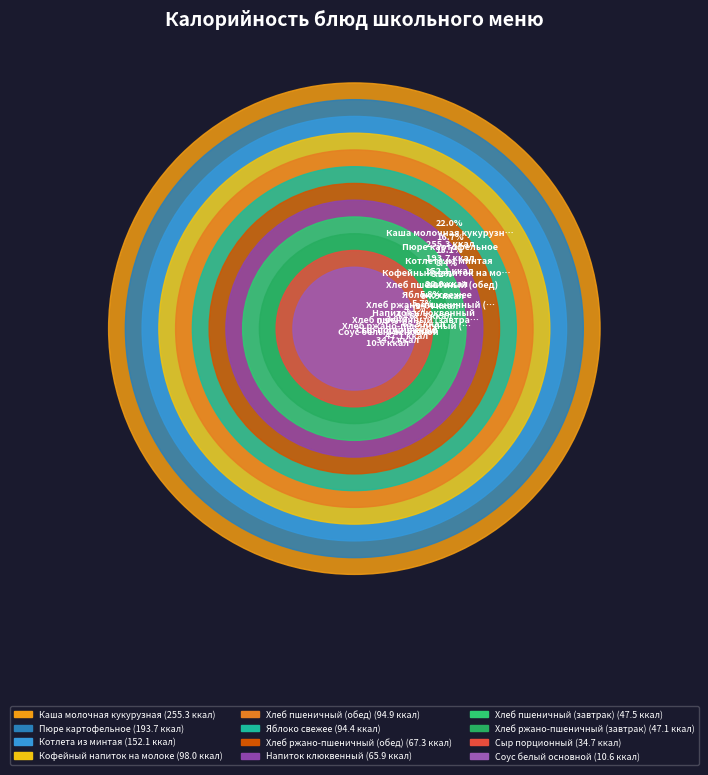

Rank the categories by value from lowest to highest.

Соус белый основной, Сыр порционный, Хлеб ржано-пшеничный (завтрак), Хлеб пшеничный (завтрак), Напиток клюквенный, Хлеб ржано-пшеничный (обед), Яблоко свежее, Хлеб пшеничный (обед), Кофейный напиток на молоке, Котлета из минтая, Пюре картофельное, Каша молочная кукурузная